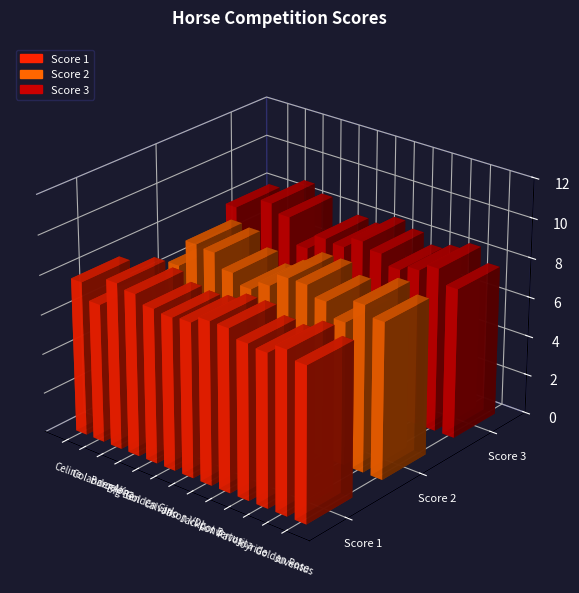

Rank the categories by Score 2 value from highest to lowest.

Barcelona, Big Ben, Jackpot B, Convertus, Golden Rose, Favorita, Juventus, Golden Girl, Jason VDL, Calvano, Joyride, Colander AK, Celine